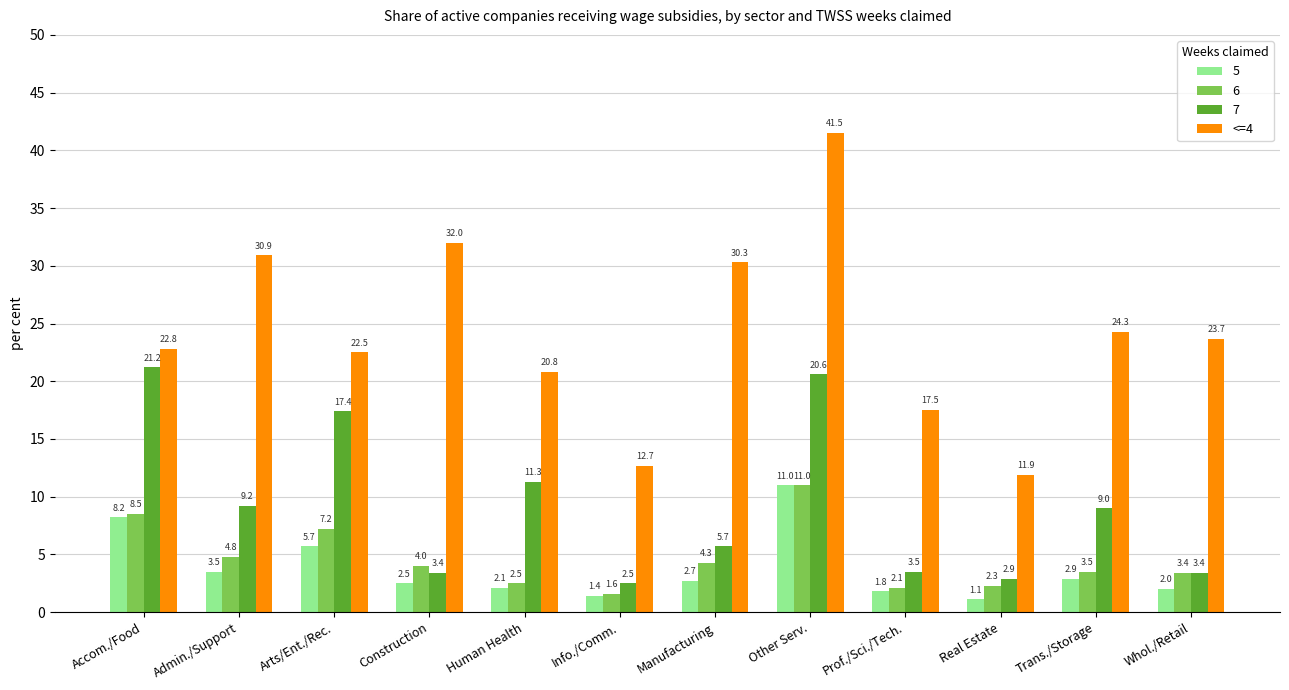

Is it true that 7 equals 2.9 at Real Estate?

True